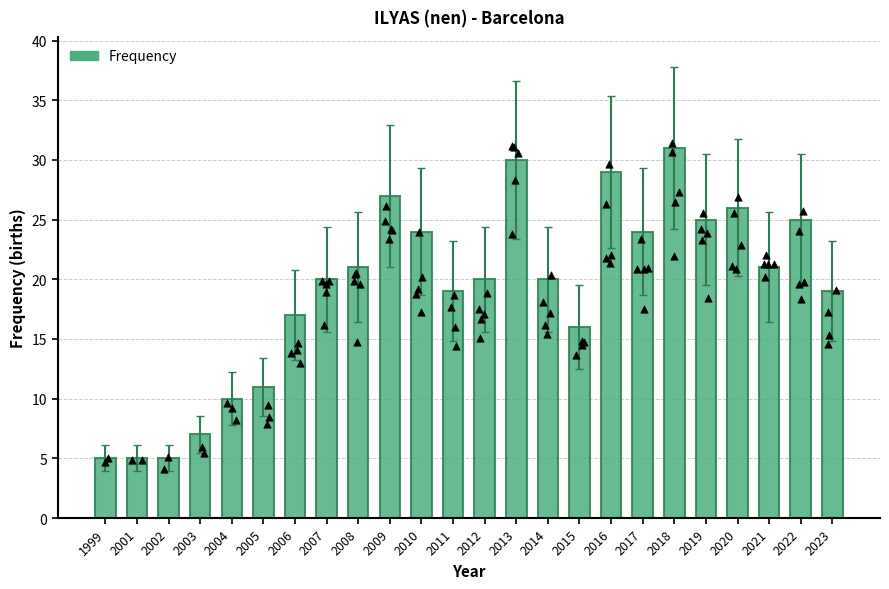

Approximately how many times larger is the value at 2009 compared to 2019?

1.1